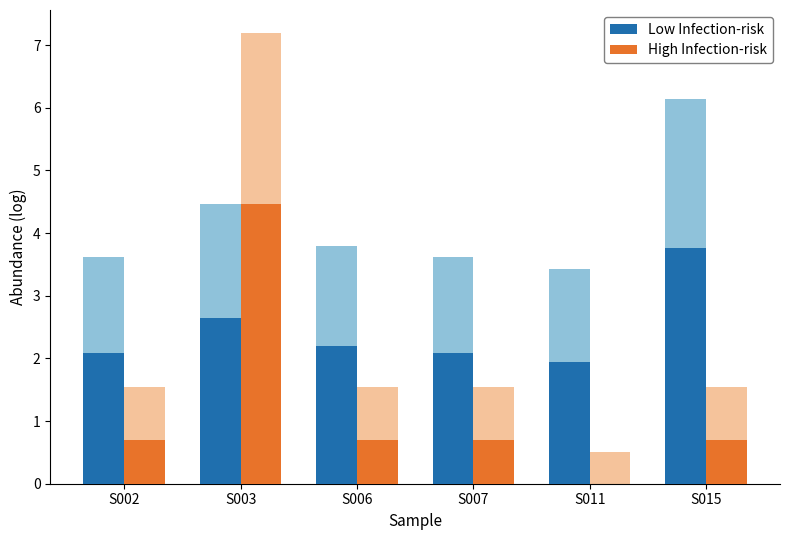

True or false: High Infection-risk has a value of 0.9 at S015.

False